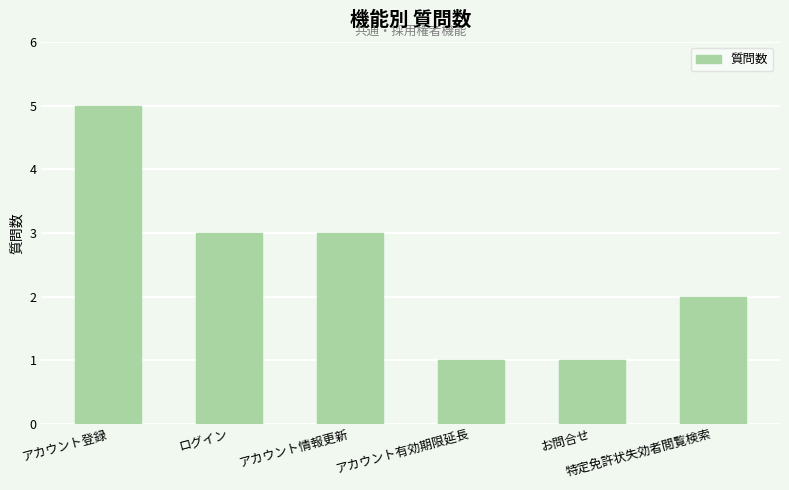

The value at アカウント情報更新 is 1. True or false?

False